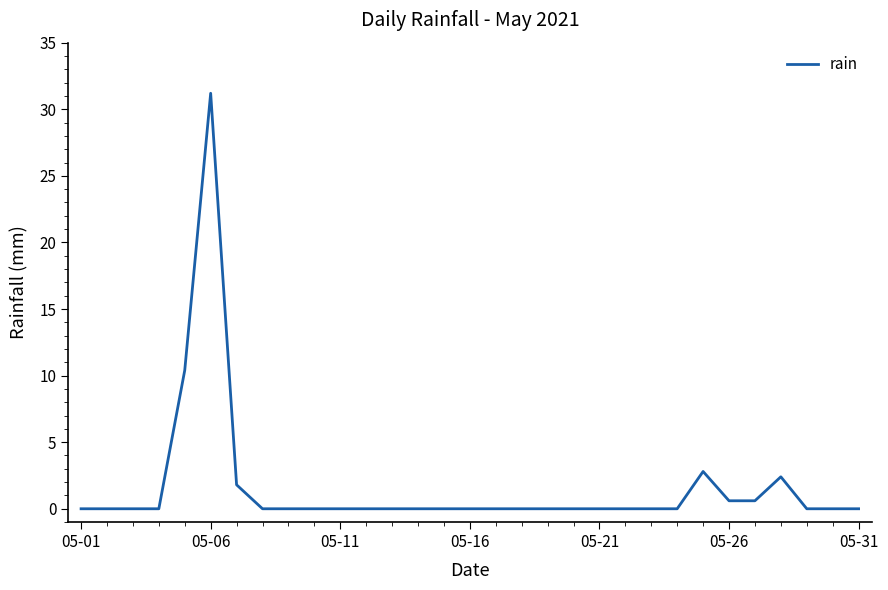

What is the difference between the maximum and minimum values?

31.2